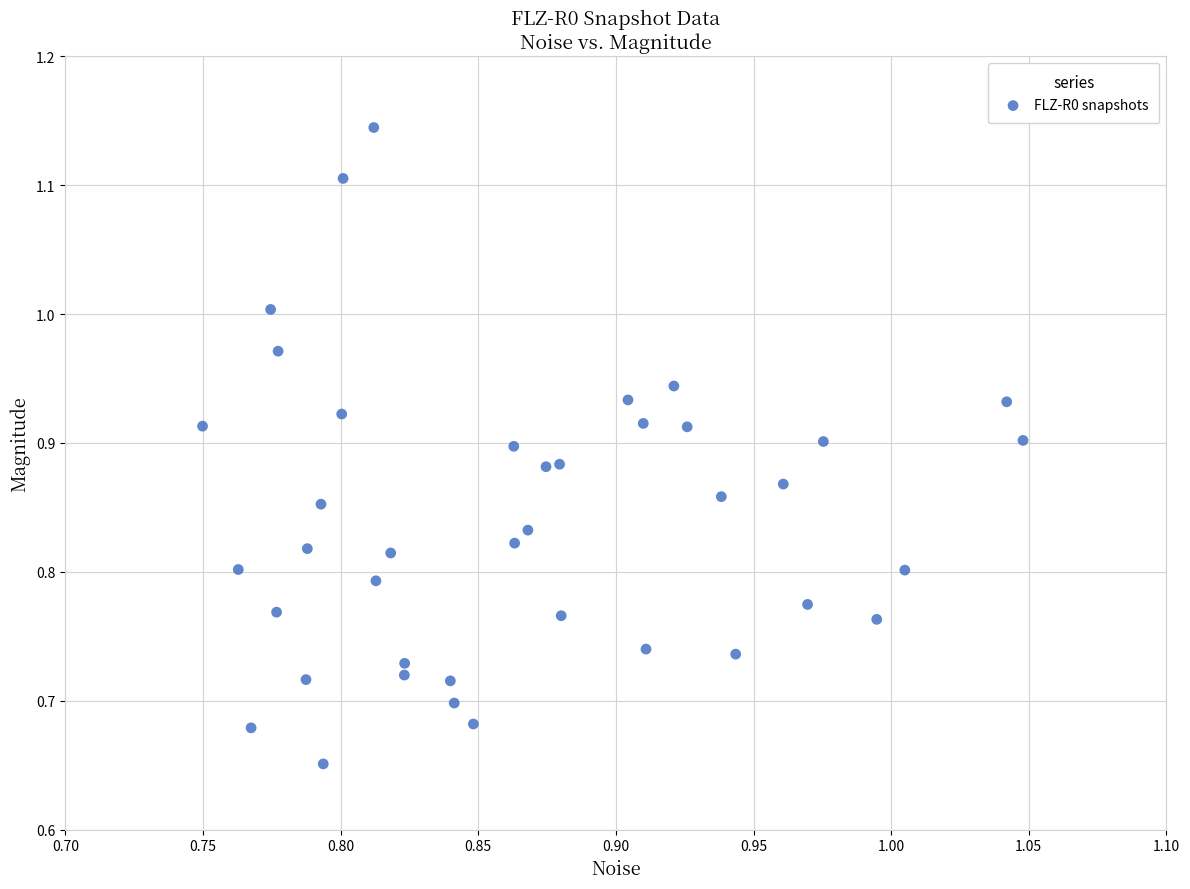

What is the range of Y values (max minus min)?

0.5